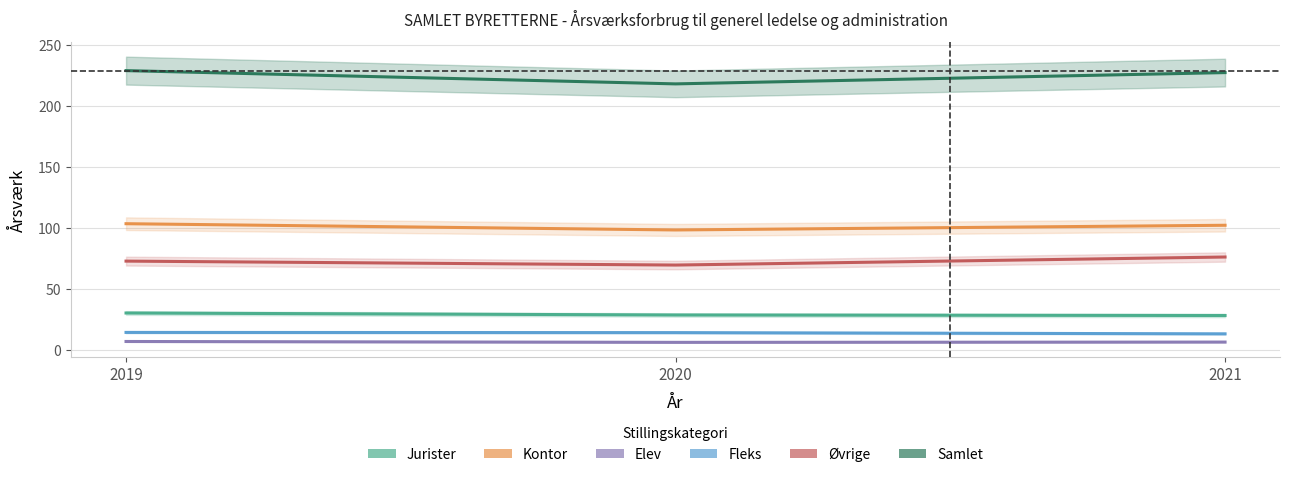

At how many categories does at least one series exceed 123?

3